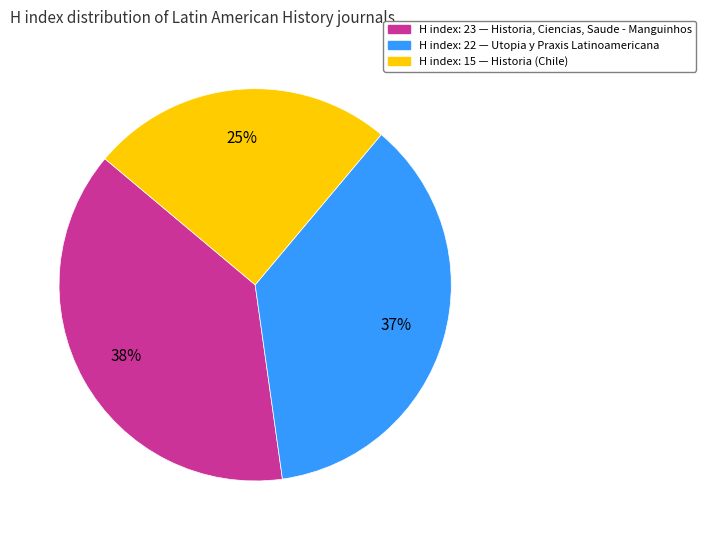

Does any single category account for the majority?

No